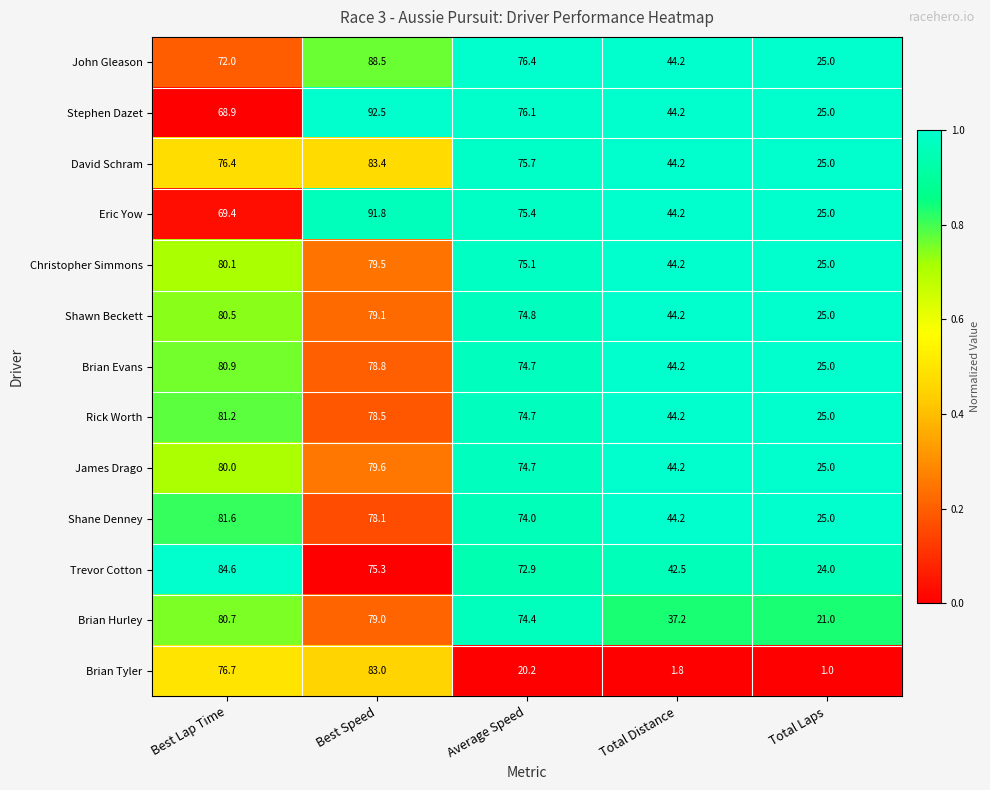

At which label does Christopher Simmons first exceed 75?

Best Lap Time